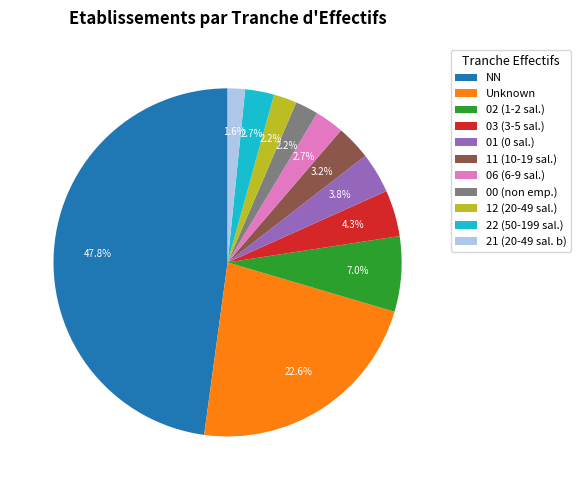

What is the ratio of the value at 11 (10-19 sal.) to the value at 22 (50-199 sal.)?

1.2